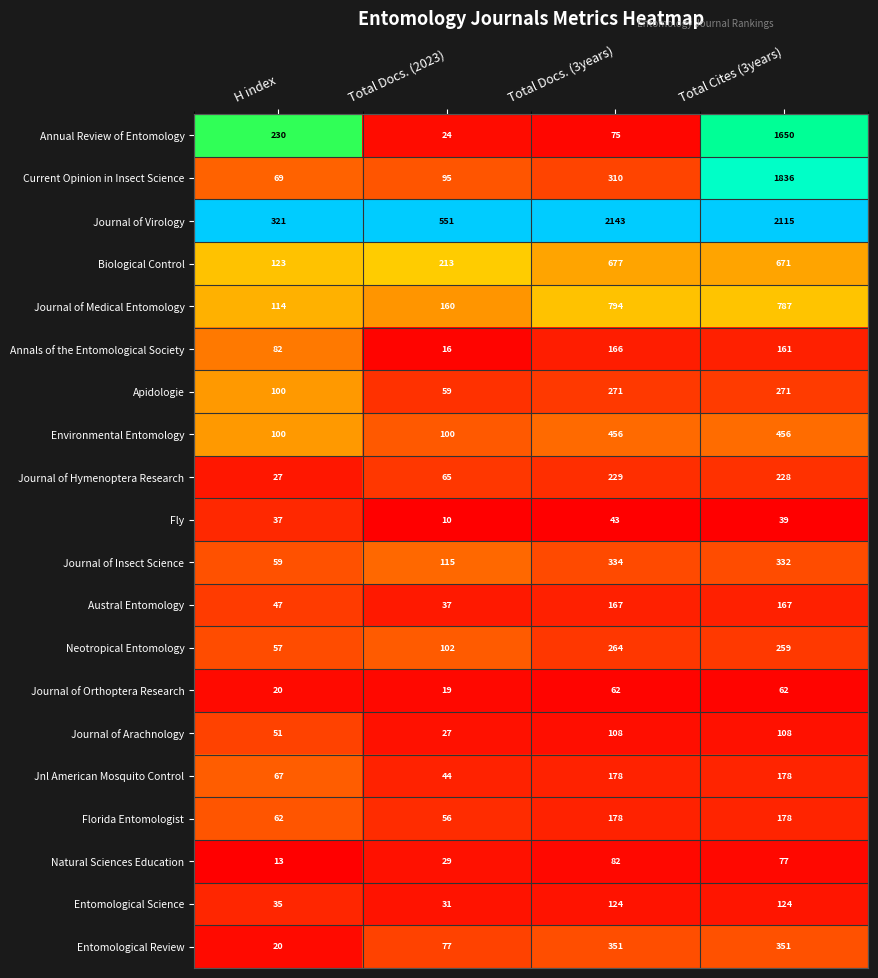

Count the Apidologie values in the range 100 to 271.

3